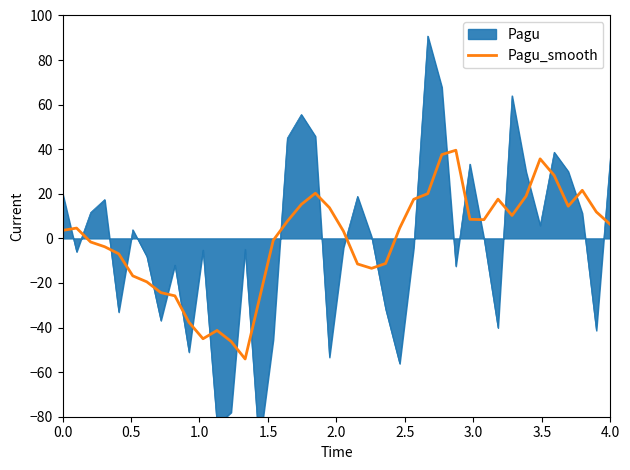

What is the difference between the second highest and second lowest values?

83.8